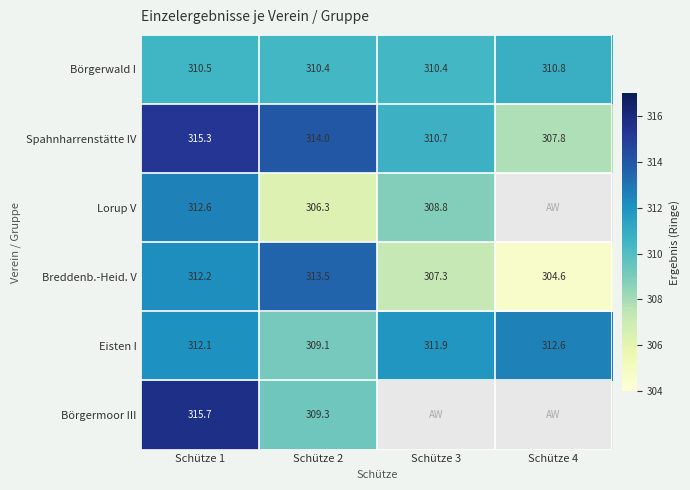

Rank the categories by Spahnharrenstätte IV value from highest to lowest.

Schütze 1, Schütze 2, Schütze 3, Schütze 4